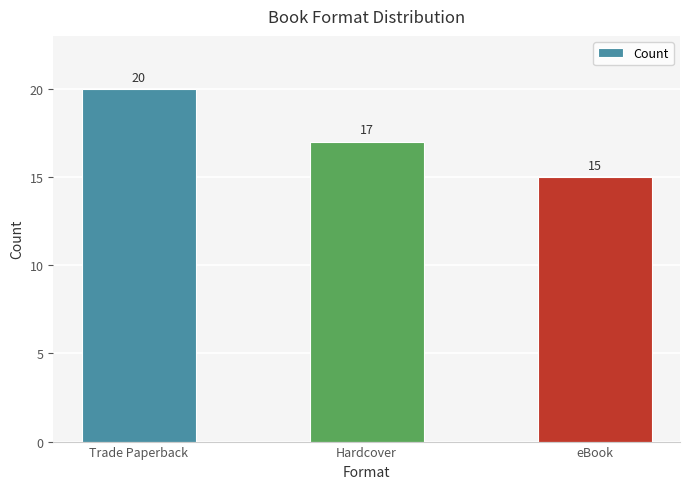

Are the bars grouped side by side (vs. stacked)?

No